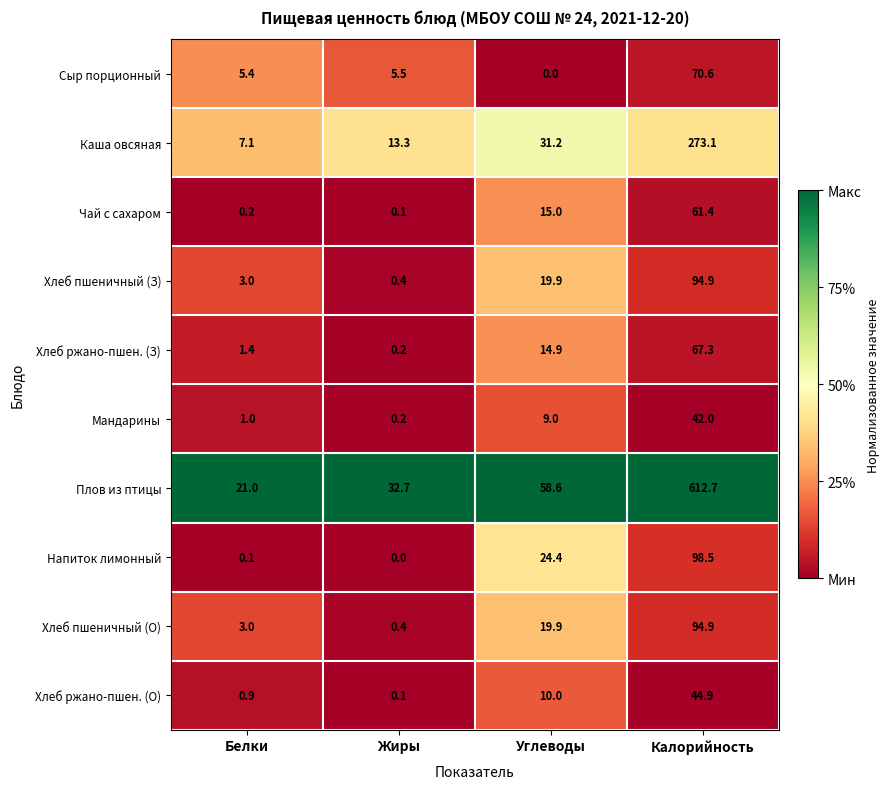

The value of Хлеб пшеничный (О) at Белки is 3.0. True or false?

True